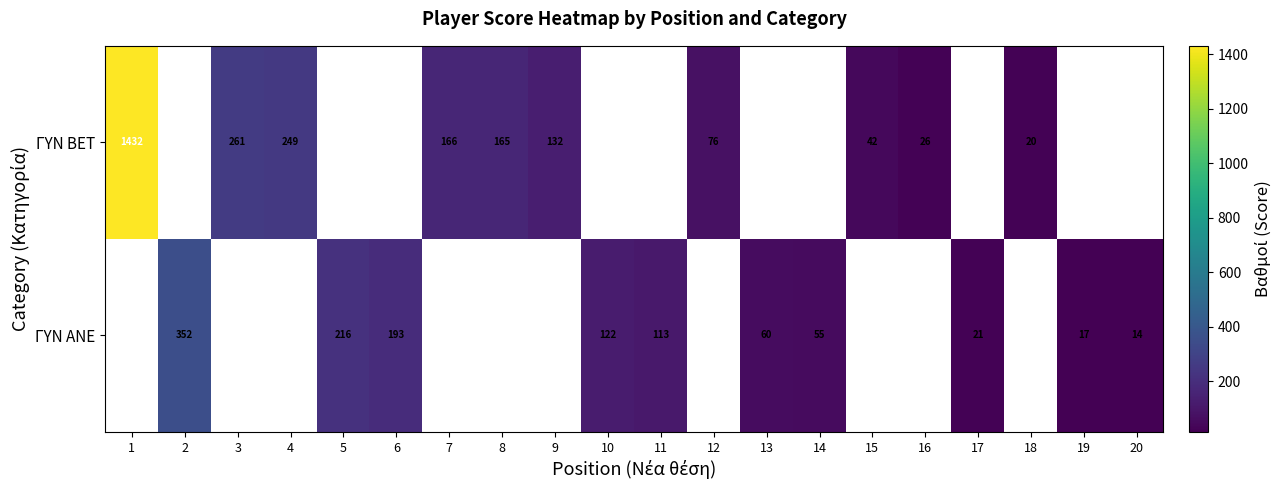

Is the value of ΓΥΝ BET at 7 greater than the value of ΓΥΝ ΑΝΕ at 10?

Yes